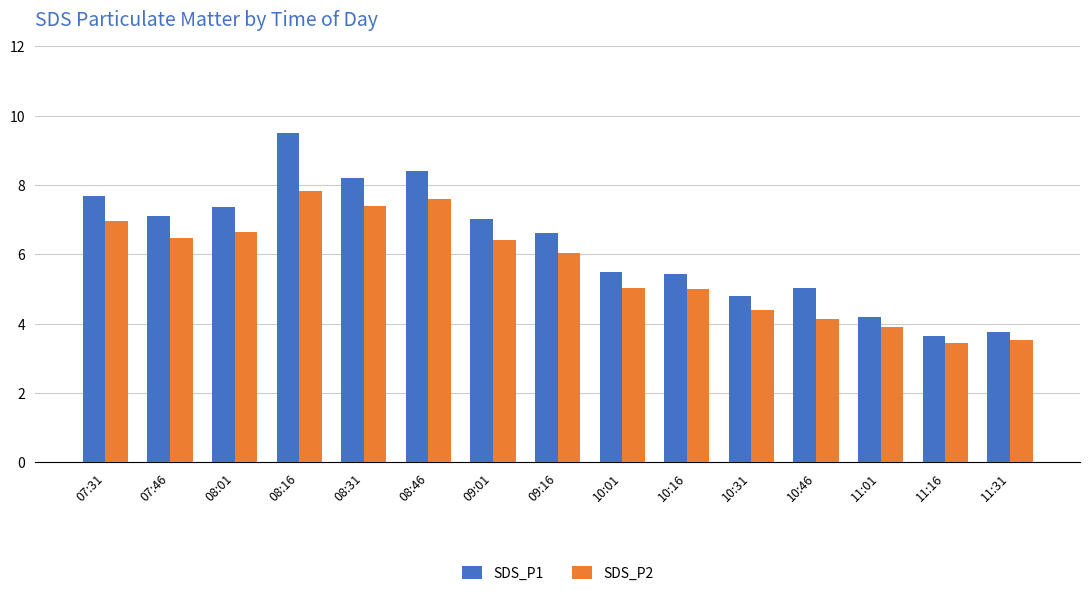

How many groups of bars are there?

15